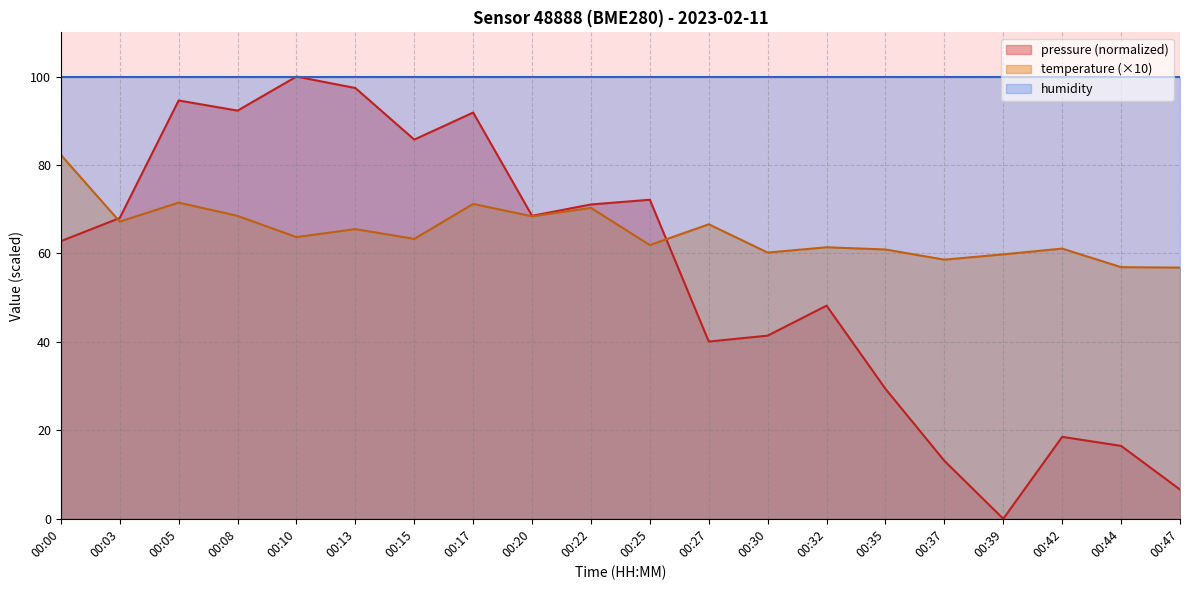

Rank the categories by temperature value from highest to lowest.

00:00, 00:05, 00:17, 00:22, 00:08, 00:20, 00:03, 00:27, 00:13, 00:10, 00:15, 00:25, 00:32, 00:42, 00:35, 00:30, 00:39, 00:37, 00:44, 00:47